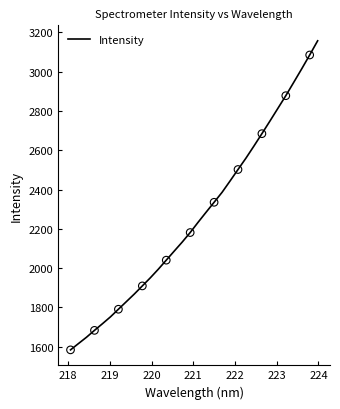

What is the difference between the maximum and minimum values?

1572.3